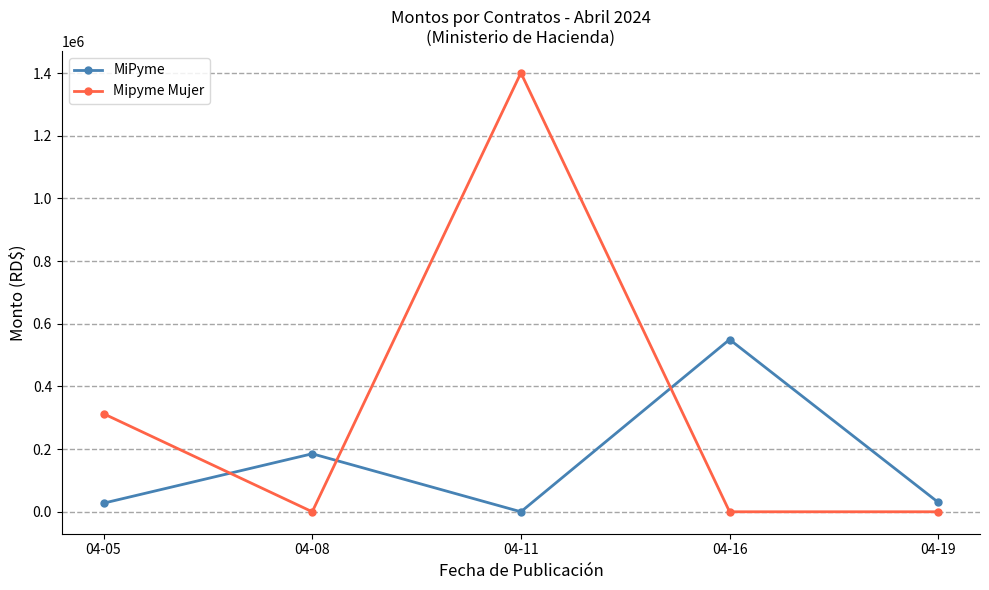

At which category does MiPyme reach its first local valley?

04-11